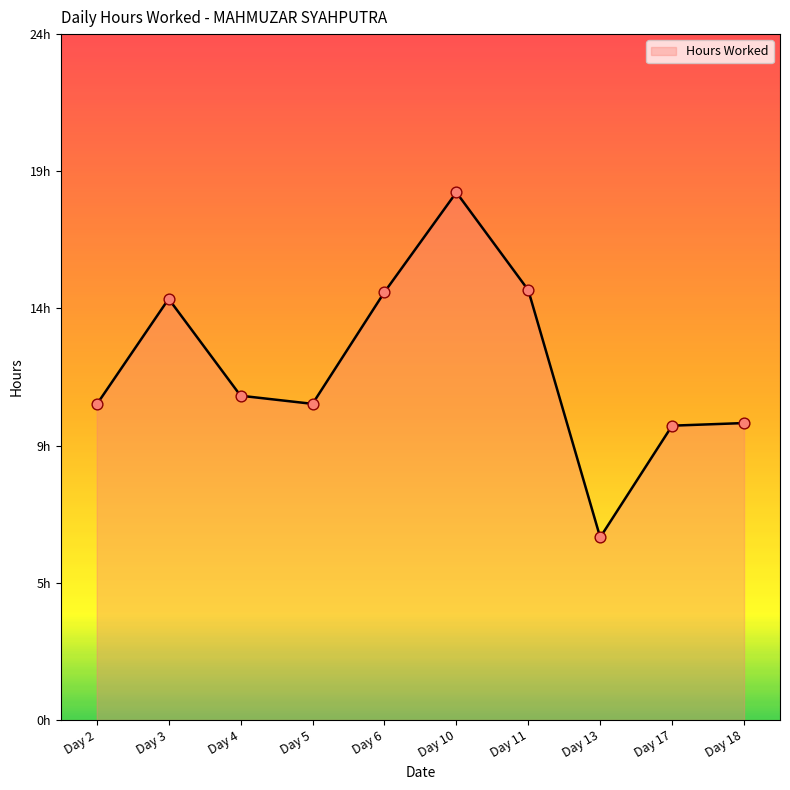

What is the change in value from Day 6 to Day 17?

-4.6